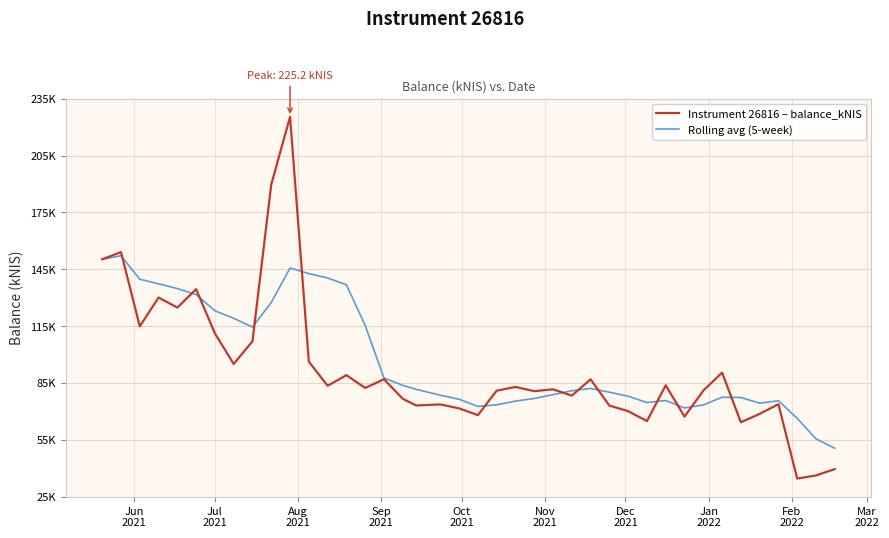

What is the value of the Rolling avg (5-week) point at the 37th from the left?

75.9